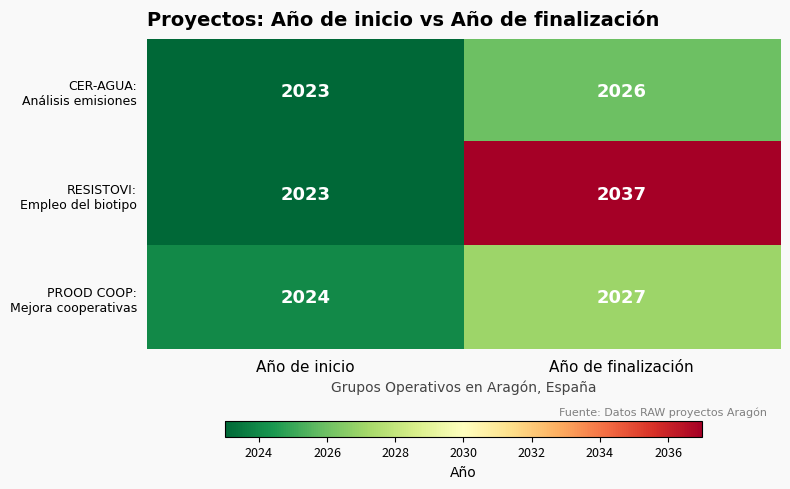

Which category has the lowest value across all series?

Año de inicio